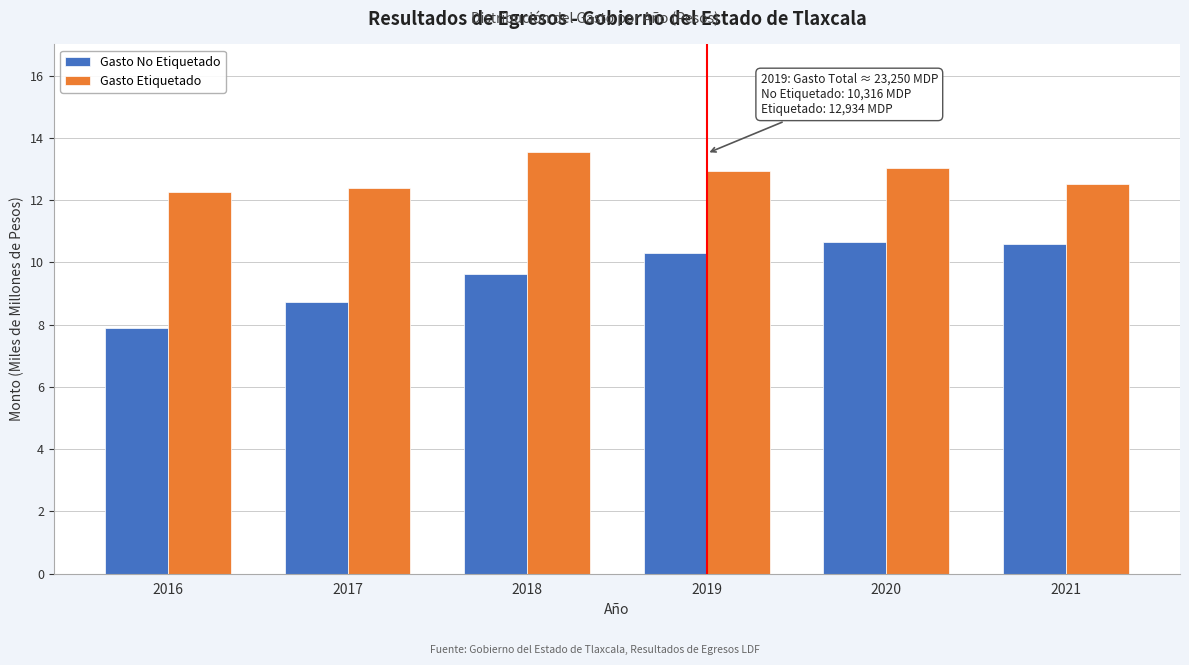

Between 2017 and 2021, which series saw the biggest shift?

Gasto No Etiquetado